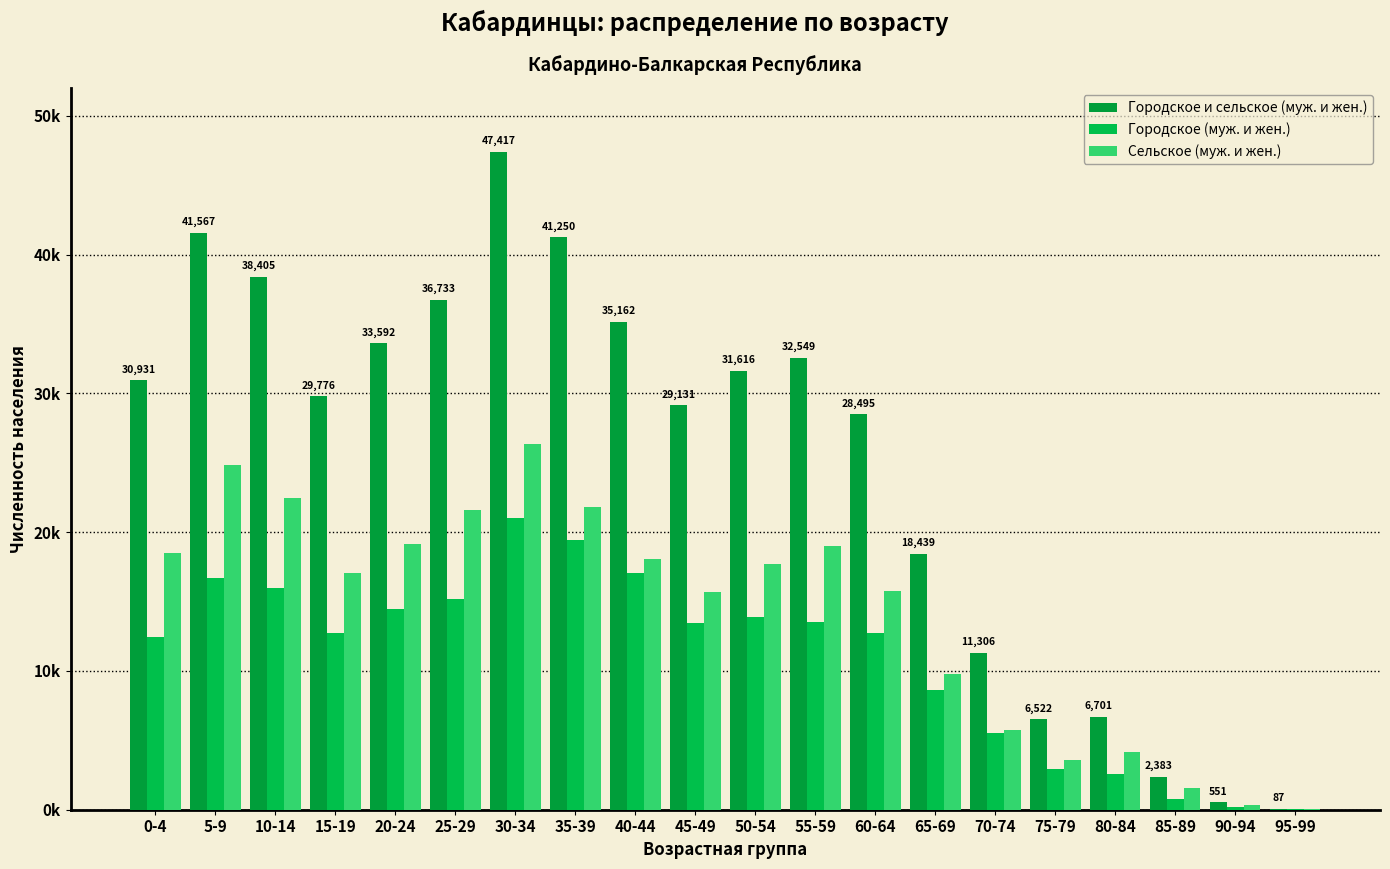

Reading left to right, what are all the values shown in this chart?

Городское и сельское (муж. и жен.): 0-4=30931	5-9=41567	10-14=38405	15-19=29776	20-24=33592	25-29=36733	30-34=47417	35-39=41250	40-44=35162	45-49=29131	50-54=31616	55-59=32549	60-64=28495	65-69=18439	70-74=11306	75-79=6522	80-84=6701	85-89=2383	90-94=551	95-99=87
Городское (муж. и жен.): 0-4=12435	5-9=16699	10-14=15970	15-19=12750	20-24=14459	25-29=15157	30-34=21040	35-39=19454	40-44=17087	45-49=13445	50-54=13900	55-59=13525	60-64=12767	65-69=8640	70-74=5533	75-79=2915	80-84=2556	85-89=792	90-94=178	95-99=28
Сельское (муж. и жен.): 0-4=18496	5-9=24868	10-14=22435	15-19=17026	20-24=19133	25-29=21576	30-34=26377	35-39=21796	40-44=18075	45-49=15686	50-54=17716	55-59=19024	60-64=15728	65-69=9799	70-74=5773	75-79=3607	80-84=4145	85-89=1591	90-94=373	95-99=59